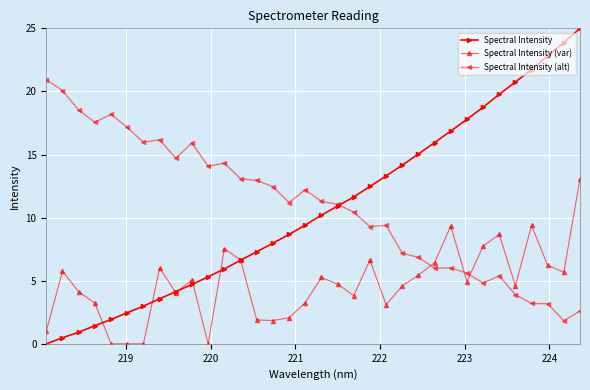

True or false: Spectral Intensity has more than 2 interior local peaks.

False